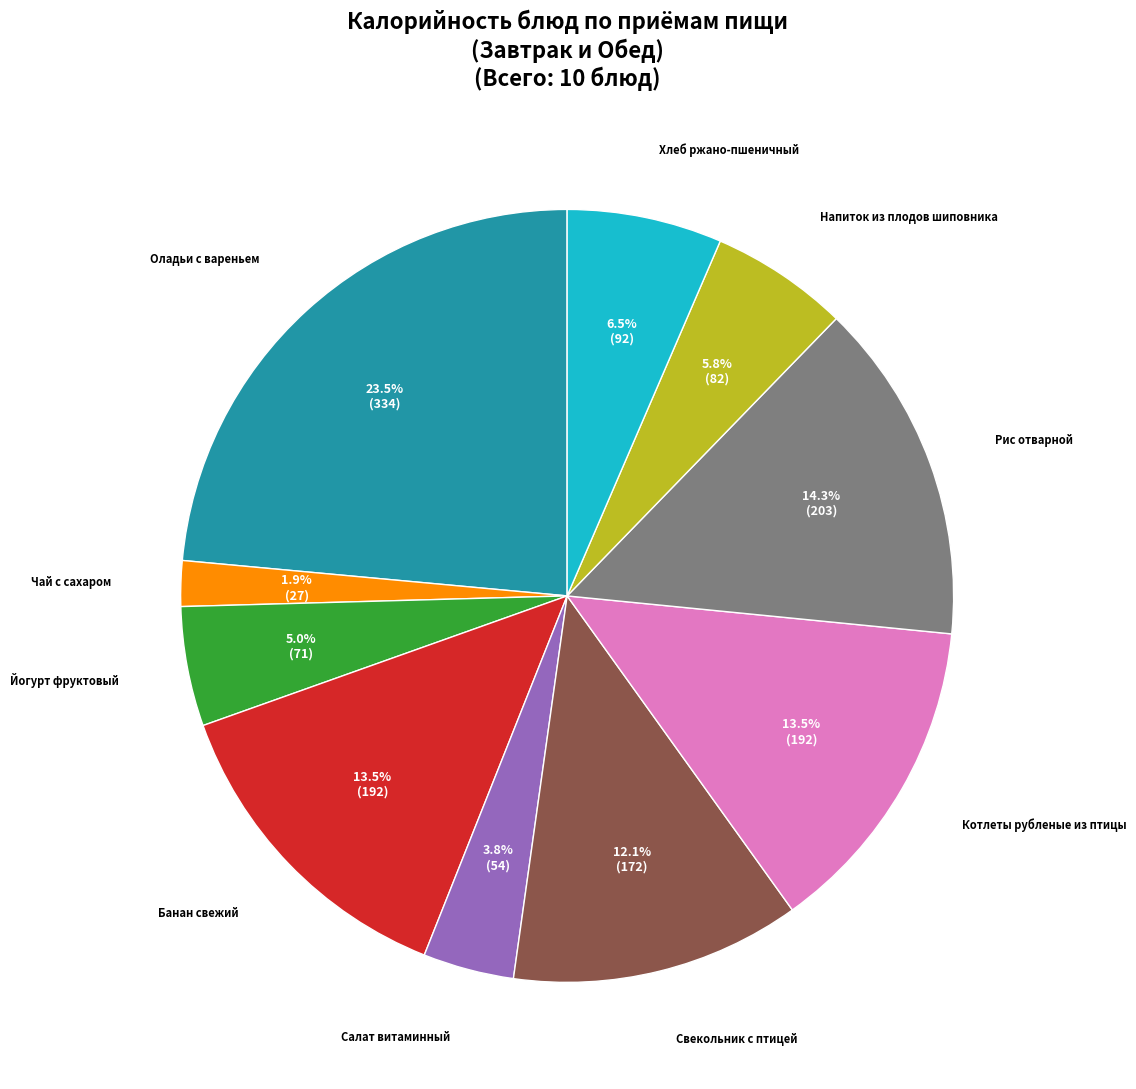

Does any single category account for the majority?

No